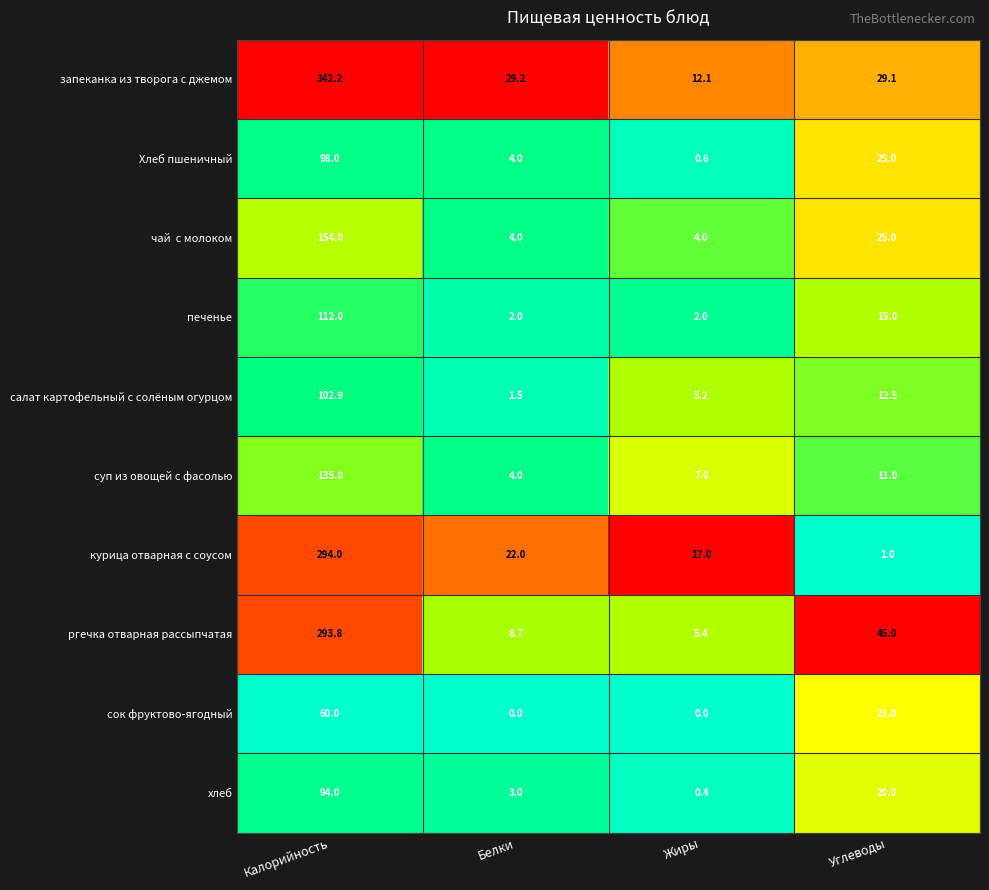

Where does the хлеб series first go above 20?

Калорийность